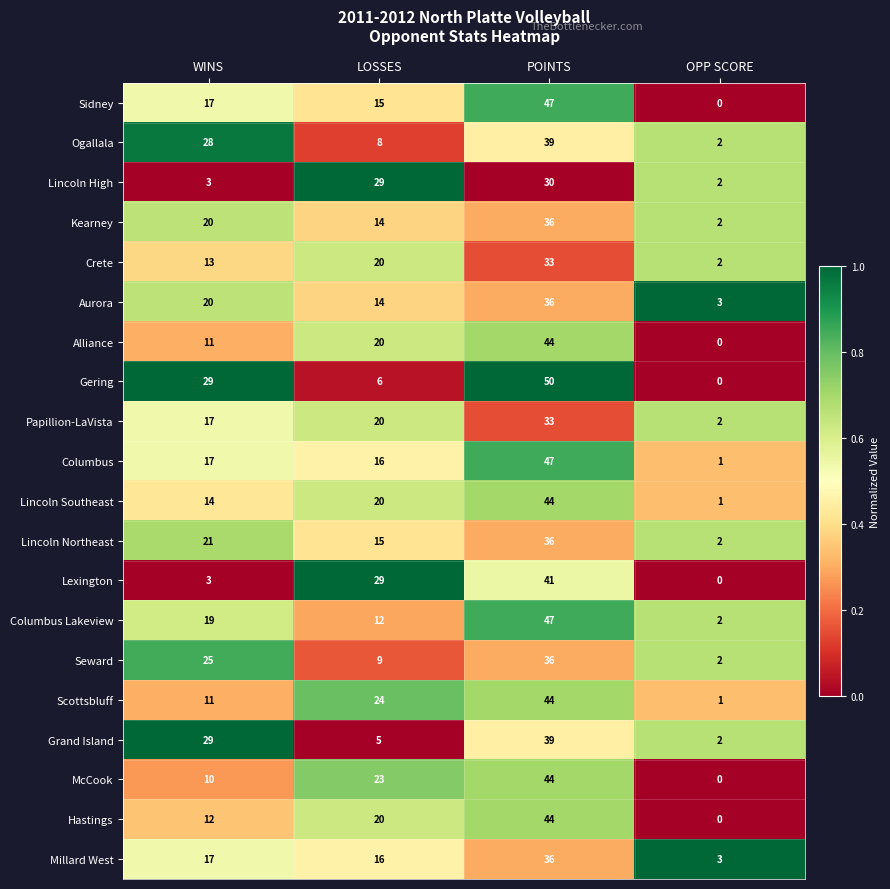

How many distinct data groups are displayed?

20